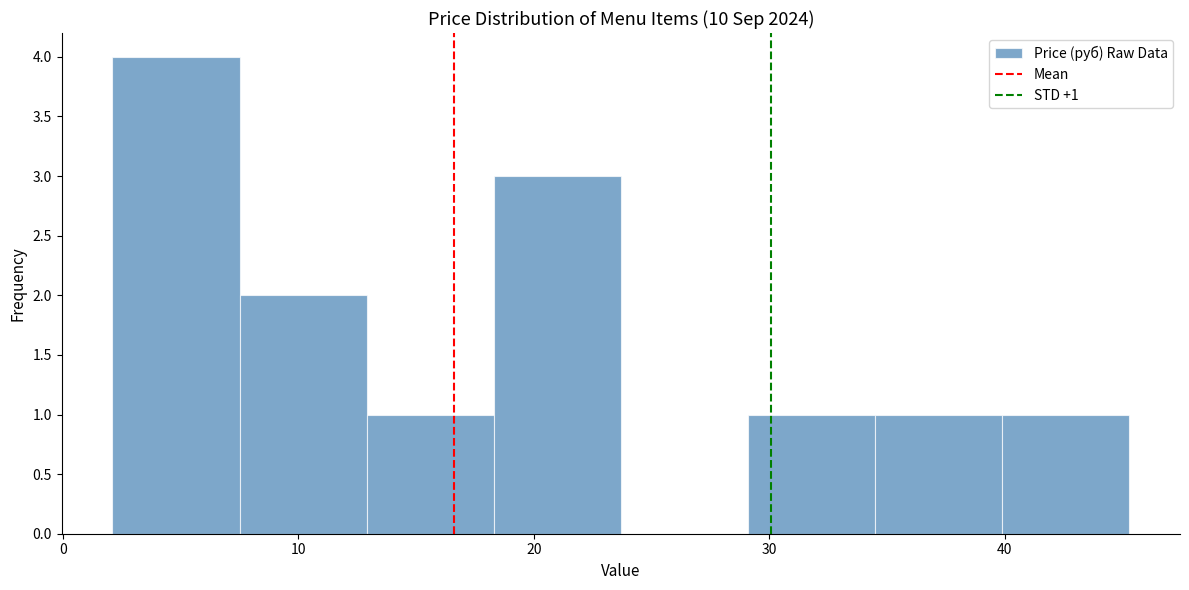

Over which range of the x-axis is the bar tallest?

2 to 7